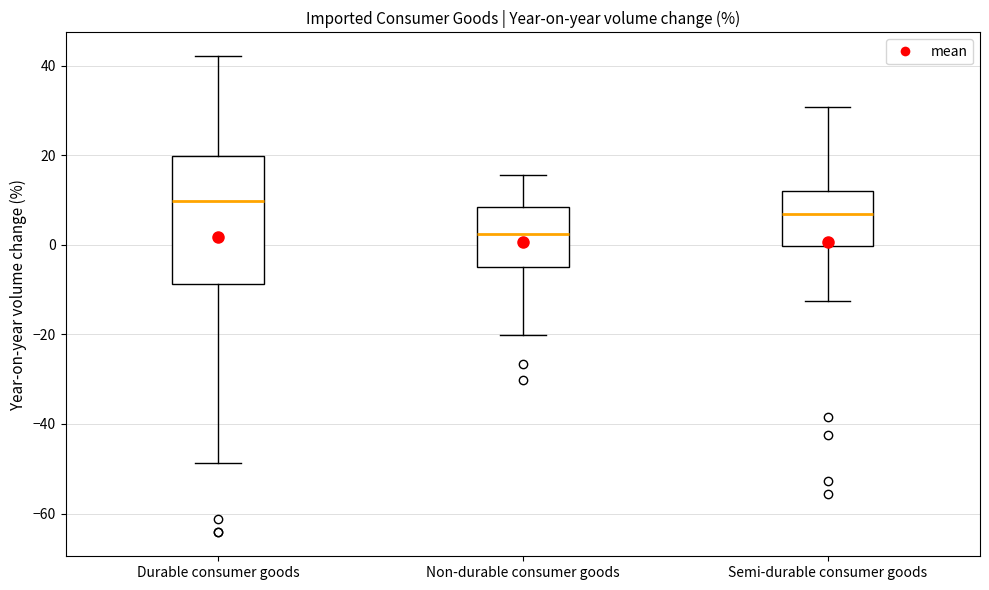

Reading left to right, transcribe this box plot: for each box, give where its median line is, the range the box spans, and where its two whiskers end, as read against the y-axis. The values are not printed on the chart, so give them approximately, as read against the axis.

Durable consumer goods: median 10, box -8 to 20, whiskers -48 to 42
Non-durable consumer goods: median 2, box -4 to 8, whiskers -20 to 16
Semi-durable consumer goods: median 6, box 0 to 12, whiskers -12 to 30